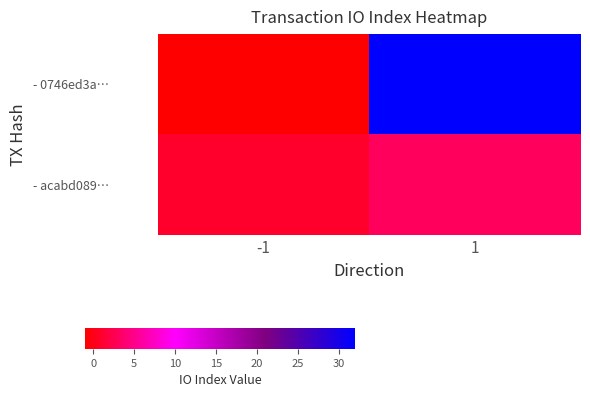

Rank the series at -1 from lowest to highest value.

- 0746ed3a…, - acabd089…